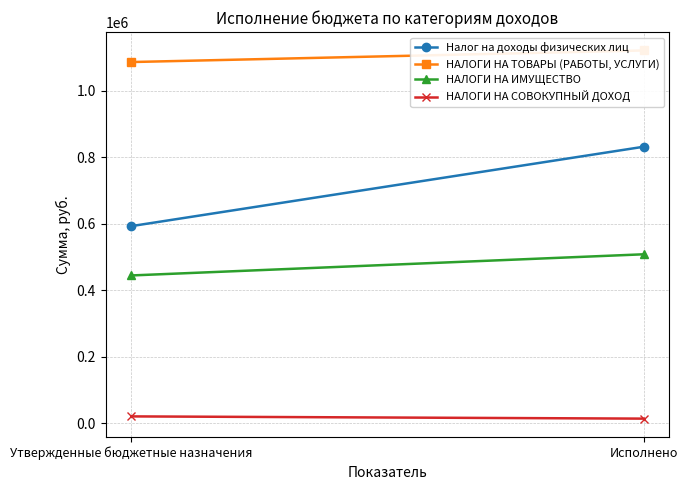

The НАЛОГИ НА ИМУЩЕСТВО series shows 858127.7 at Исполнено. True or false?

False